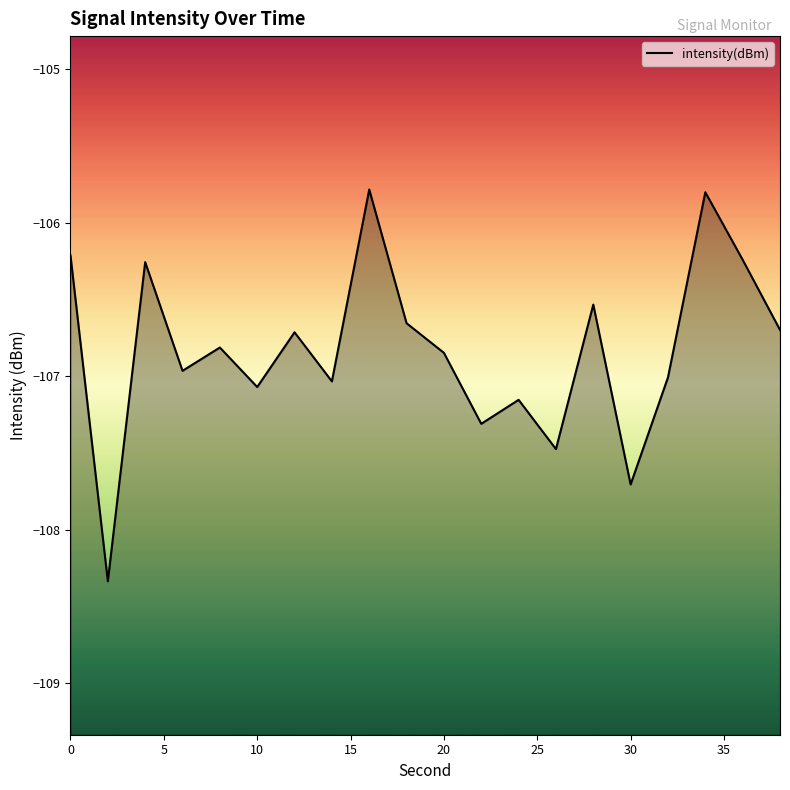

The chart shows a value of -150.8 at 0. True or false?

False